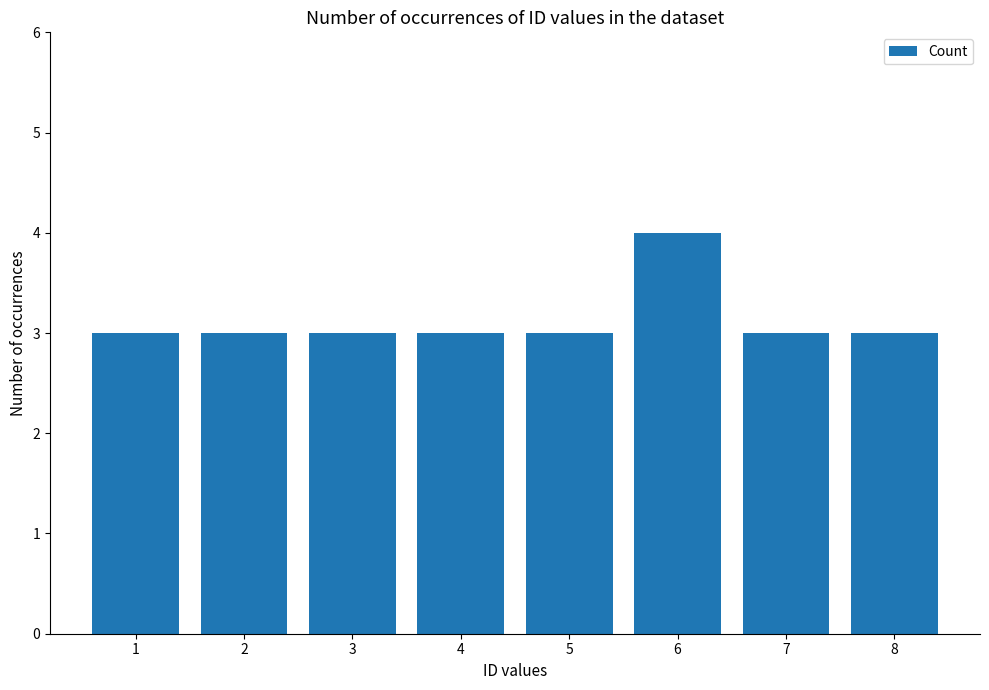

Reading right to left, extract all data points from this chart.

8=3	7=3	6=4	5=3	4=3	3=3	2=3	1=3